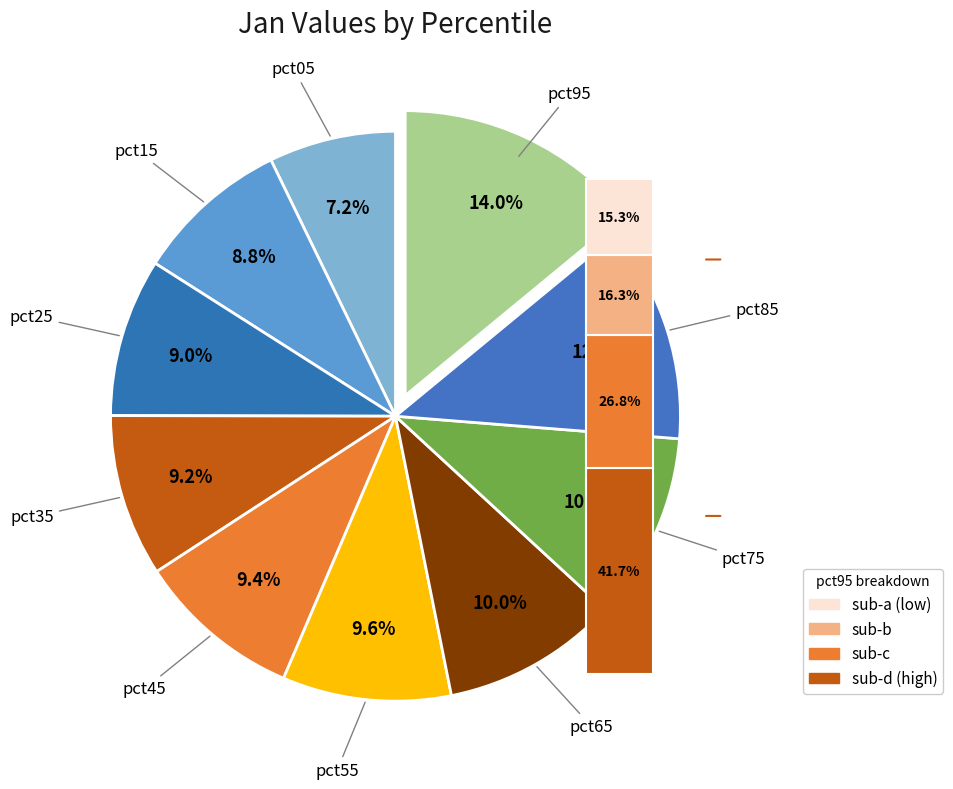

The pct35 slice represents 9% of the pie. True or false?

True